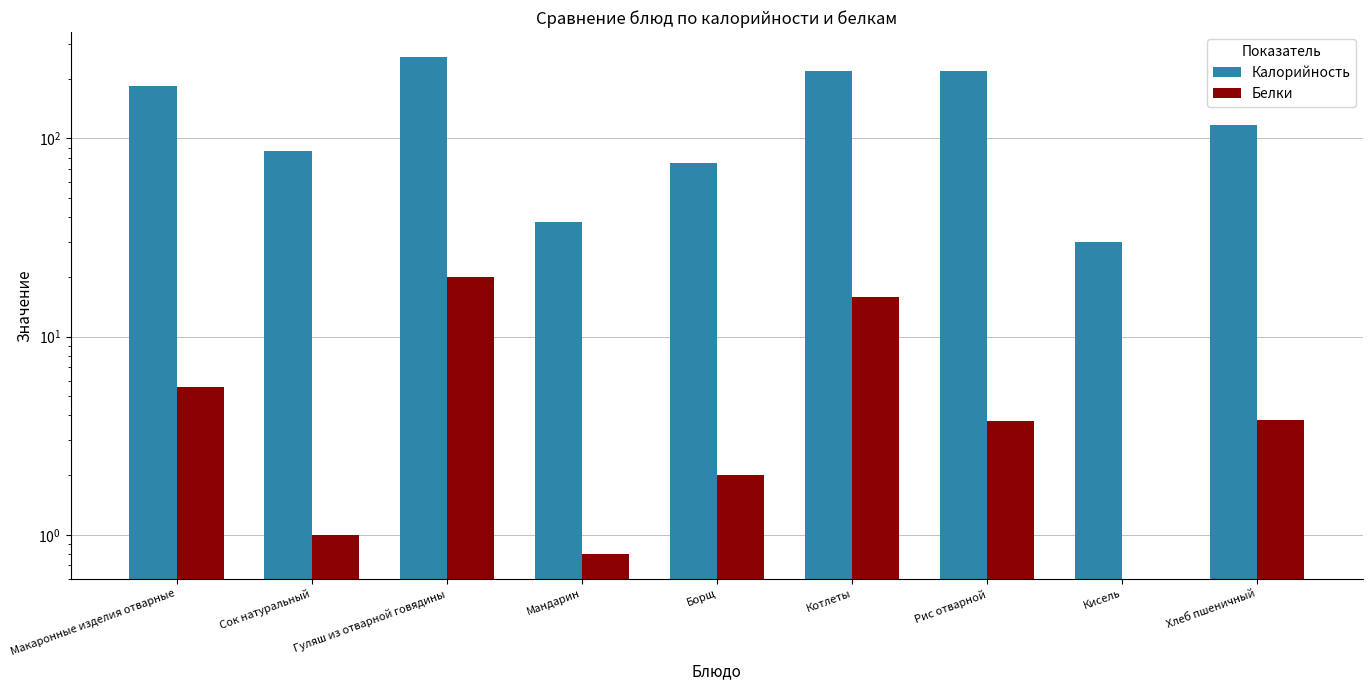

What is the total value across all series at Рис отварной?

223.1